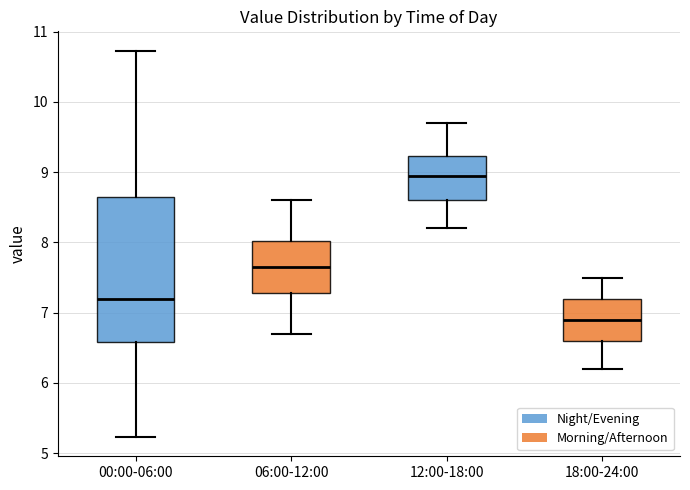

Where does the median line of the box for 06:00-12:00 sit on the y-axis? The values are not printed on the chart, so give them approximately, as read against the axis.

7.7